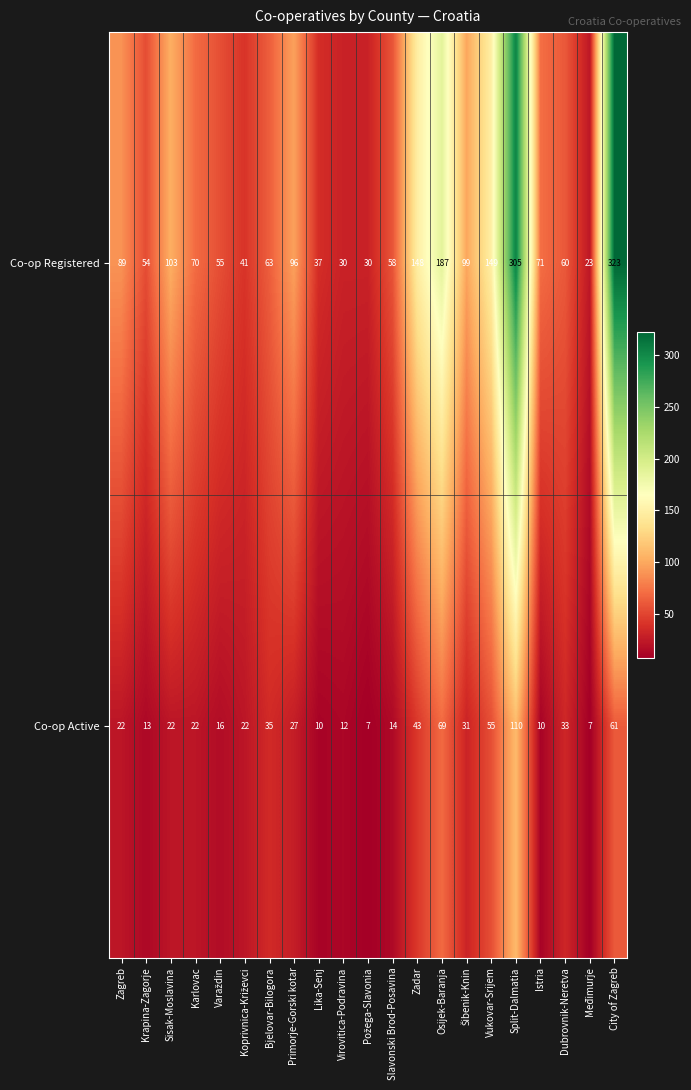

What is the total value across all series at Zadar?

191